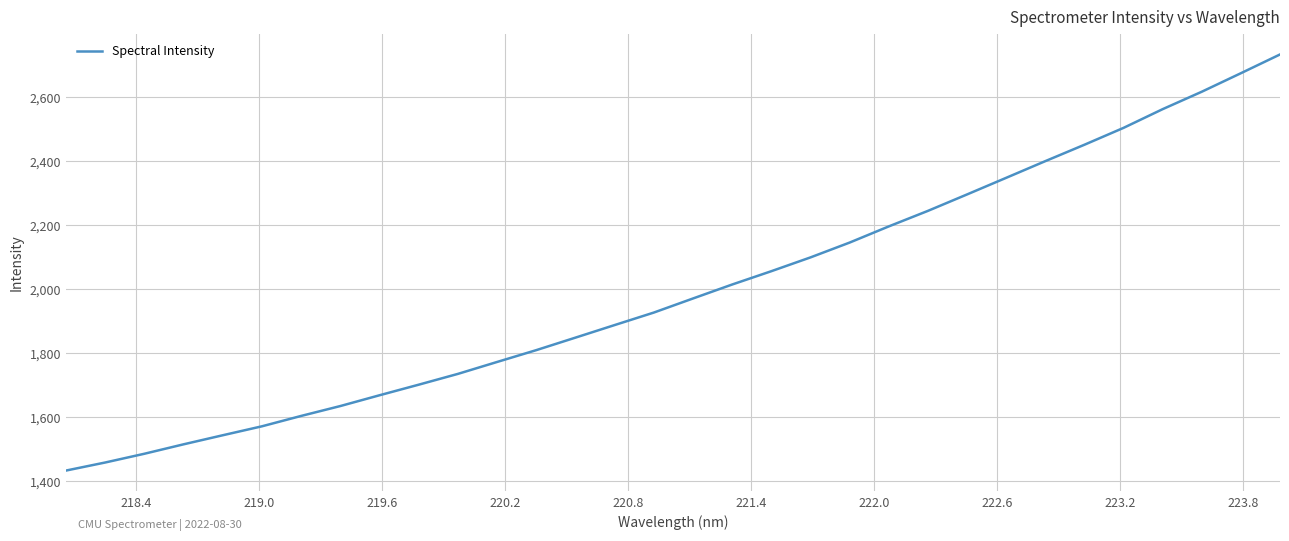

What is the greatest value displayed?

2733.9